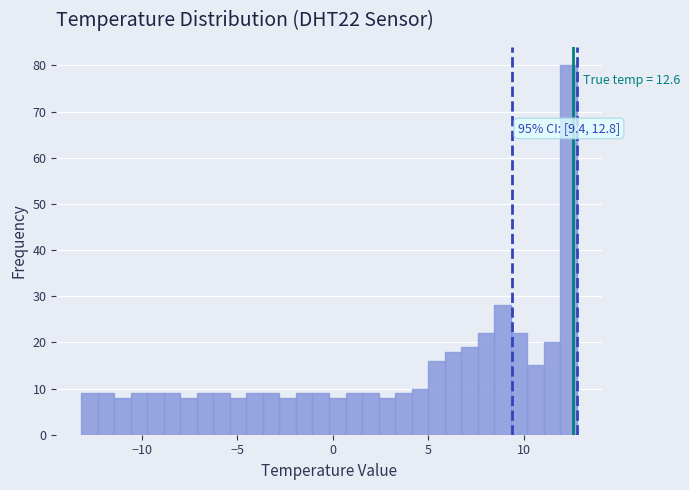

Around what value on the x-axis is the tallest bar? Give the approximate position of its centre, as read against the axis.

12.5